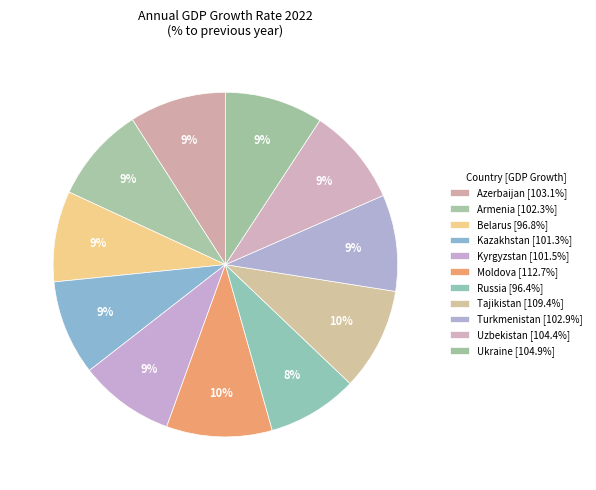

What is the ratio of the value at Azerbaijan to the value at Belarus?

1.1